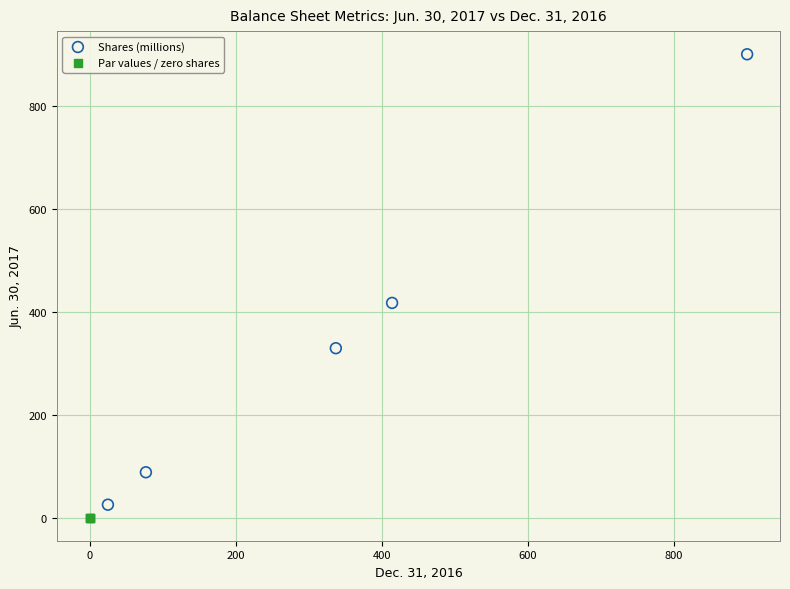

Which series contains the lowest Y value?

Par values / zero shares